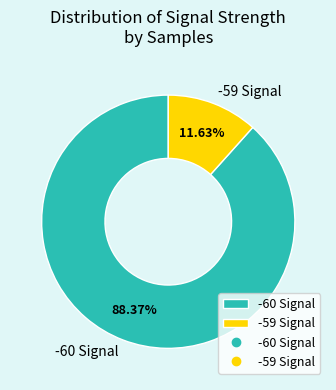

Between -60 Signal and -59 Signal, which is larger?

-60 Signal